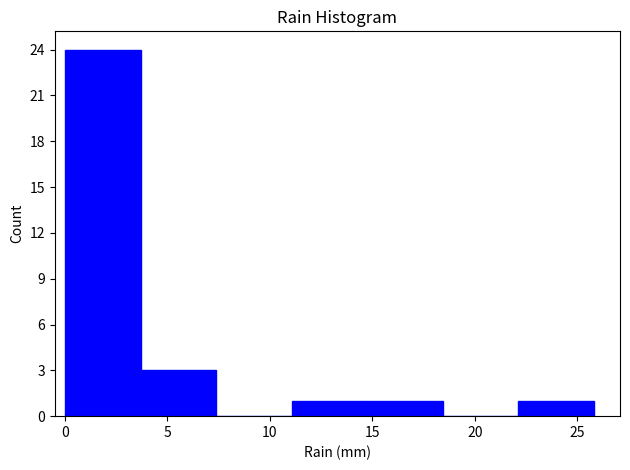

Over which range of the x-axis is the bar tallest?

0.0 to 3.5